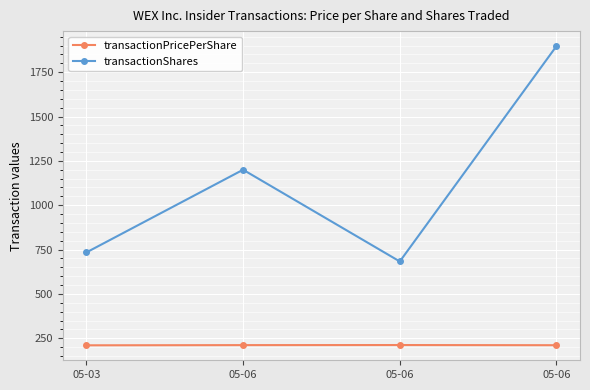

List the labels in order of transactionPricePerShare value, smallest first.

05-03, 05-06, 05-06, 05-06